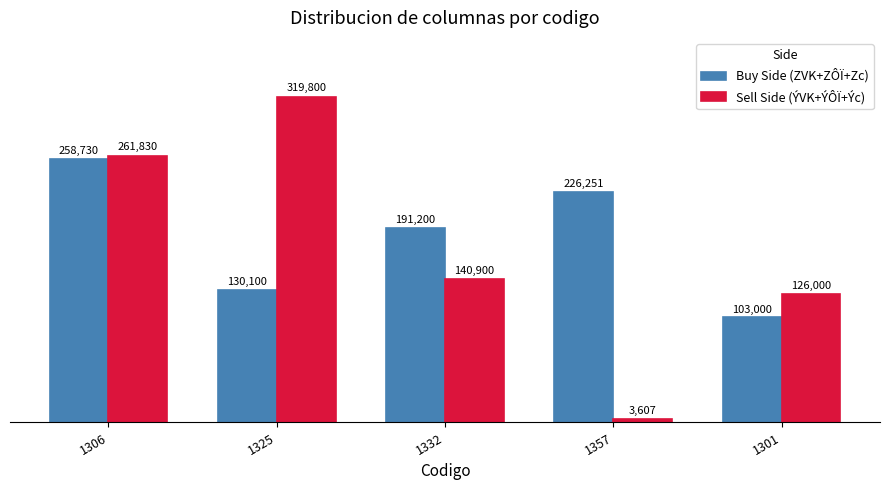

Rank the categories by Buy Side (ZVK+ZÔÏ+Zc) value from lowest to highest.

1301, 1325, 1332, 1357, 1306